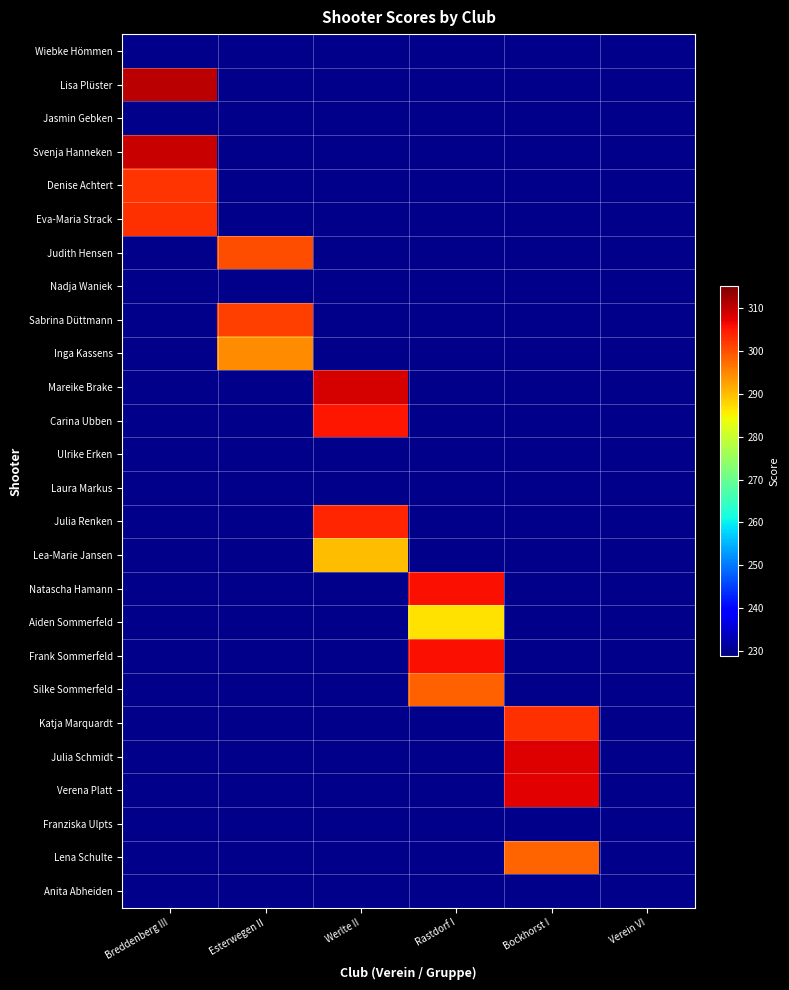

Reading left to right, what are all the values shown in this chart?

Wiebke Hömmen: Breddenberg III=0.0	Esterwegen II=0.0	Werlte II=0.0	Rastdorf I=0.0	Bockhorst I=0.0	Verein VI=0.0
Lisa Plüster: Breddenberg III=310.5	Esterwegen II=0.0	Werlte II=0.0	Rastdorf I=0.0	Bockhorst I=0.0	Verein VI=0.0
Jasmin Gebken: Breddenberg III=0.0	Esterwegen II=0.0	Werlte II=0.0	Rastdorf I=0.0	Bockhorst I=0.0	Verein VI=0.0
Svenja Hanneken: Breddenberg III=309.5	Esterwegen II=0.0	Werlte II=0.0	Rastdorf I=0.0	Bockhorst I=0.0	Verein VI=0.0
Denise Achtert: Breddenberg III=302.4	Esterwegen II=0.0	Werlte II=0.0	Rastdorf I=0.0	Bockhorst I=0.0	Verein VI=0.0
Eva-Maria Strack: Breddenberg III=302.8	Esterwegen II=0.0	Werlte II=0.0	Rastdorf I=0.0	Bockhorst I=0.0	Verein VI=0.0
Judith Hensen: Breddenberg III=0.0	Esterwegen II=299.9	Werlte II=0.0	Rastdorf I=0.0	Bockhorst I=0.0	Verein VI=0.0
Nadja Waniek: Breddenberg III=0.0	Esterwegen II=0.0	Werlte II=0.0	Rastdorf I=0.0	Bockhorst I=0.0	Verein VI=0.0
Sabrina Düttmann: Breddenberg III=0.0	Esterwegen II=301.3	Werlte II=0.0	Rastdorf I=0.0	Bockhorst I=0.0	Verein VI=0.0
Inga Kassens: Breddenberg III=0.0	Esterwegen II=294.3	Werlte II=0.0	Rastdorf I=0.0	Bockhorst I=0.0	Verein VI=0.0
Mareike Brake: Breddenberg III=0.0	Esterwegen II=0.0	Werlte II=308.3	Rastdorf I=0.0	Bockhorst I=0.0	Verein VI=0.0
Carina Ubben: Breddenberg III=0.0	Esterwegen II=0.0	Werlte II=305.2	Rastdorf I=0.0	Bockhorst I=0.0	Verein VI=0.0
Ulrike Erken: Breddenberg III=0.0	Esterwegen II=0.0	Werlte II=0.0	Rastdorf I=0.0	Bockhorst I=0.0	Verein VI=0.0
Laura Markus: Breddenberg III=0.0	Esterwegen II=0.0	Werlte II=0.0	Rastdorf I=0.0	Bockhorst I=0.0	Verein VI=0.0
Julia Renken: Breddenberg III=0.0	Esterwegen II=0.0	Werlte II=303.7	Rastdorf I=0.0	Bockhorst I=0.0	Verein VI=0.0
Lea-Marie Jansen: Breddenberg III=0.0	Esterwegen II=0.0	Werlte II=289.9	Rastdorf I=0.0	Bockhorst I=0.0	Verein VI=0.0
Natascha Hamann: Breddenberg III=0.0	Esterwegen II=0.0	Werlte II=0.0	Rastdorf I=305.7	Bockhorst I=0.0	Verein VI=0.0
Aiden Sommerfeld: Breddenberg III=0.0	Esterwegen II=0.0	Werlte II=0.0	Rastdorf I=286.6	Bockhorst I=0.0	Verein VI=0.0
Frank Sommerfeld: Breddenberg III=0.0	Esterwegen II=0.0	Werlte II=0.0	Rastdorf I=305.7	Bockhorst I=0.0	Verein VI=0.0
Silke Sommerfeld: Breddenberg III=0.0	Esterwegen II=0.0	Werlte II=0.0	Rastdorf I=298.4	Bockhorst I=0.0	Verein VI=0.0
Katja Marquardt: Breddenberg III=0.0	Esterwegen II=0.0	Werlte II=0.0	Rastdorf I=0.0	Bockhorst I=302.9	Verein VI=0.0
Julia Schmidt: Breddenberg III=0.0	Esterwegen II=0.0	Werlte II=0.0	Rastdorf I=0.0	Bockhorst I=307.9	Verein VI=0.0
Verena Platt: Breddenberg III=0.0	Esterwegen II=0.0	Werlte II=0.0	Rastdorf I=0.0	Bockhorst I=307.3	Verein VI=0.0
Franziska Ulpts: Breddenberg III=0.0	Esterwegen II=0.0	Werlte II=0.0	Rastdorf I=0.0	Bockhorst I=0.0	Verein VI=0.0
Lena Schulte: Breddenberg III=0.0	Esterwegen II=0.0	Werlte II=0.0	Rastdorf I=0.0	Bockhorst I=298.0	Verein VI=0.0
Anita Abheiden: Breddenberg III=0.0	Esterwegen II=0.0	Werlte II=0.0	Rastdorf I=0.0	Bockhorst I=0.0	Verein VI=0.0